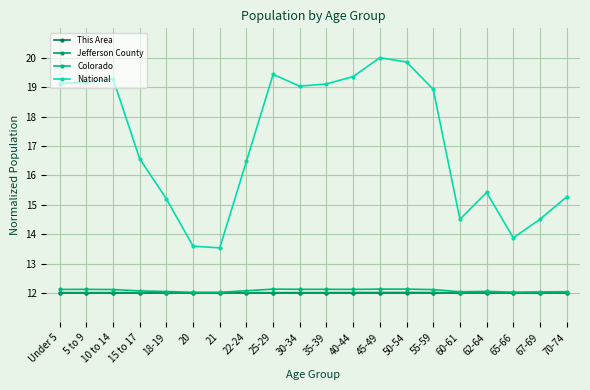

What is the difference between the National values at 62-64 and Under 5?

3.7